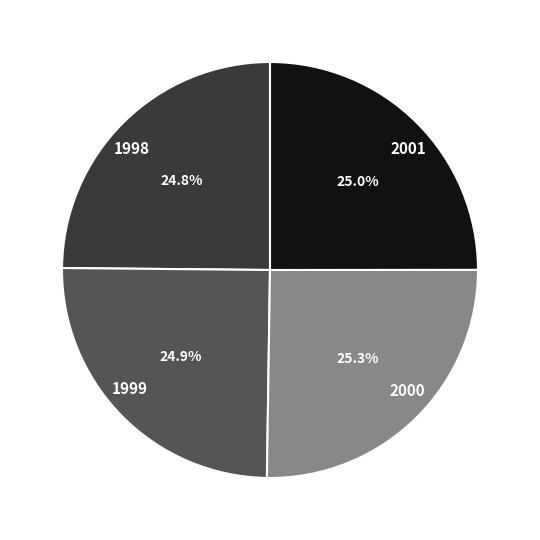

Does any single category account for the majority?

No